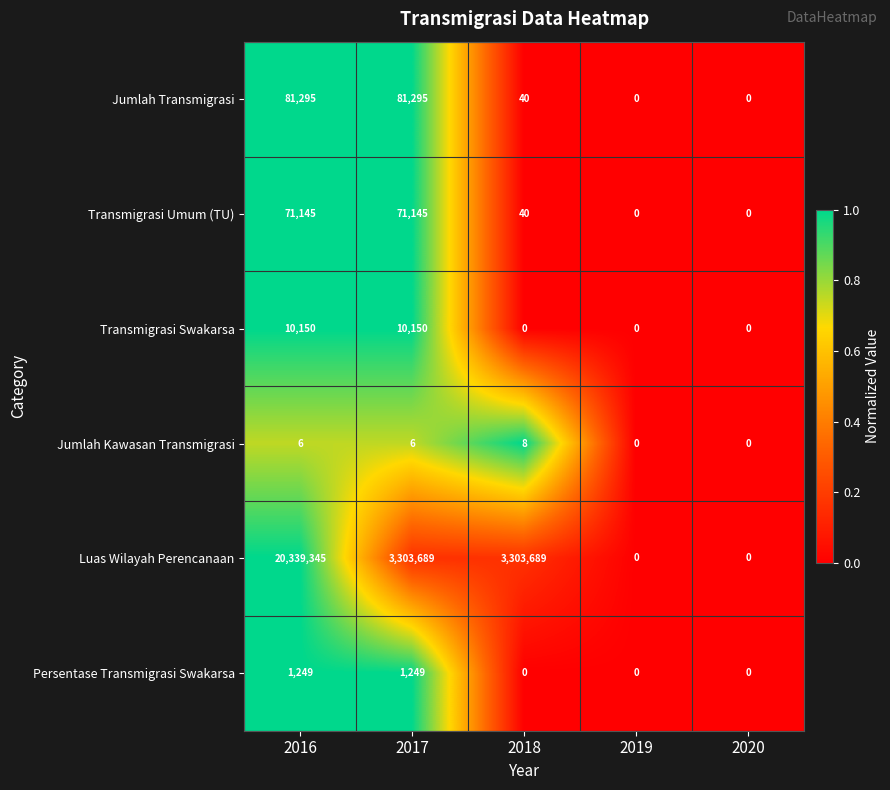

At which category is the sum across all series the highest?

2016